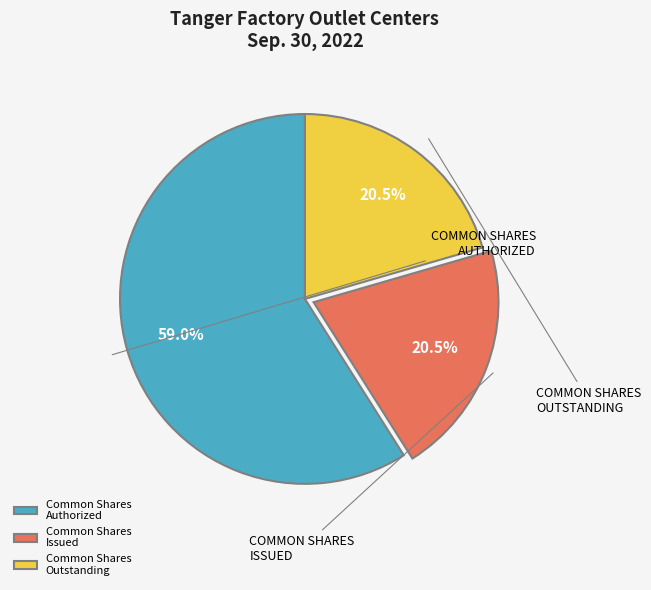

To the nearest percent, what is the difference between the largest and smallest slice percentages?

38%